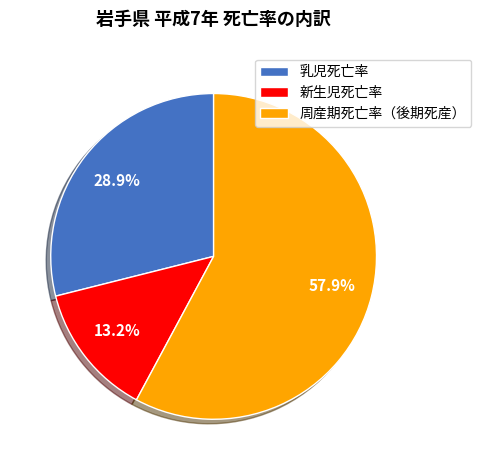

Which has a higher value, 乳児死亡率 or 新生児死亡率?

乳児死亡率